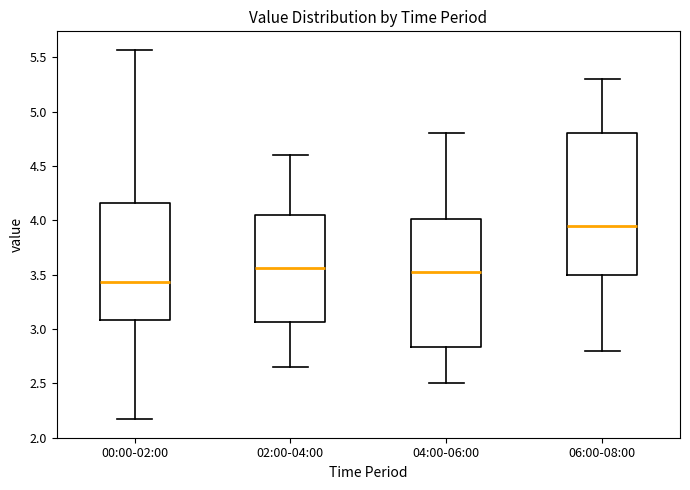

Which box's median line is the highest?

06:00-08:00